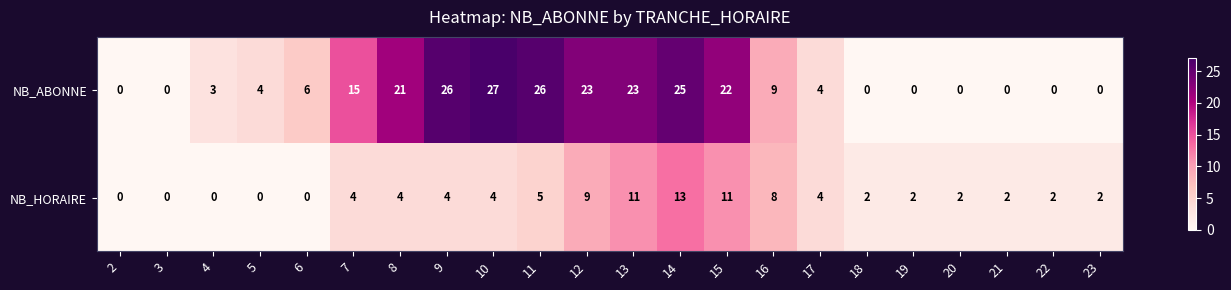

List the series in order of their peak value, lowest first.

NB_HORAIRE, NB_ABONNE